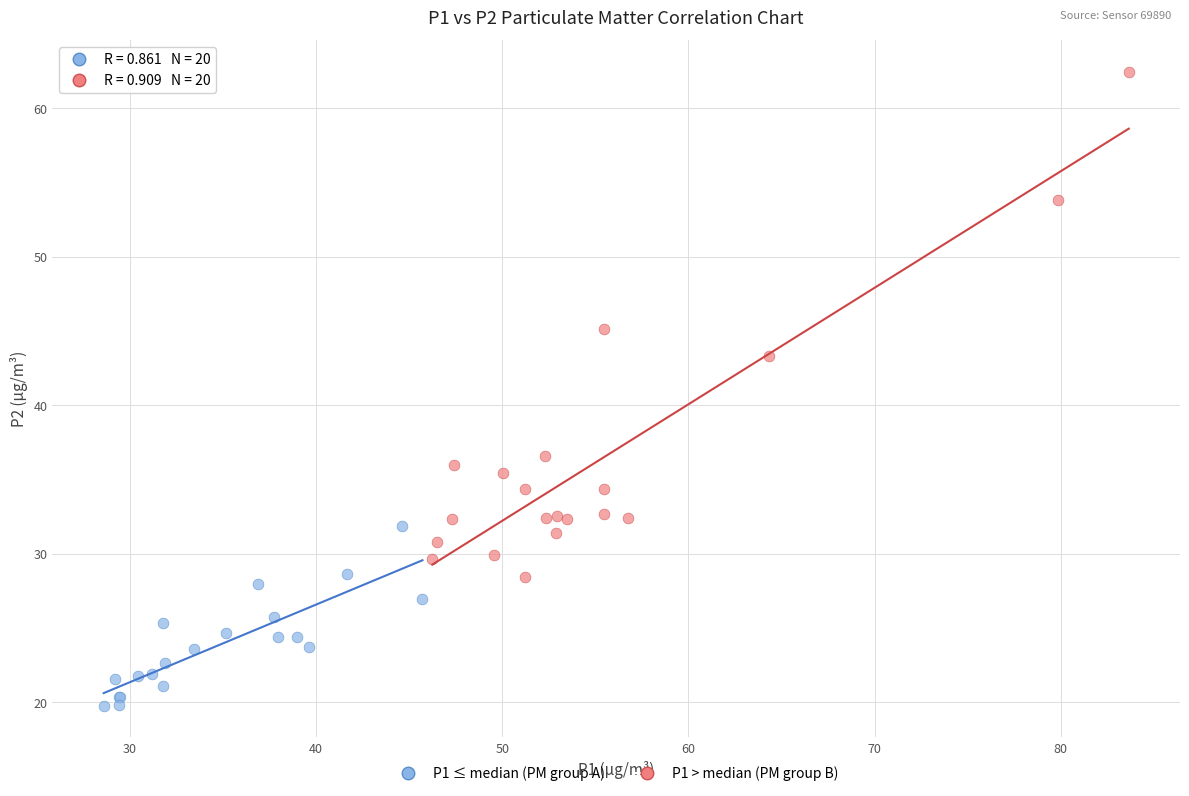

What are all the series names shown in the legend?

P1 ≤ median (PM group A), P1 > median (PM group B)